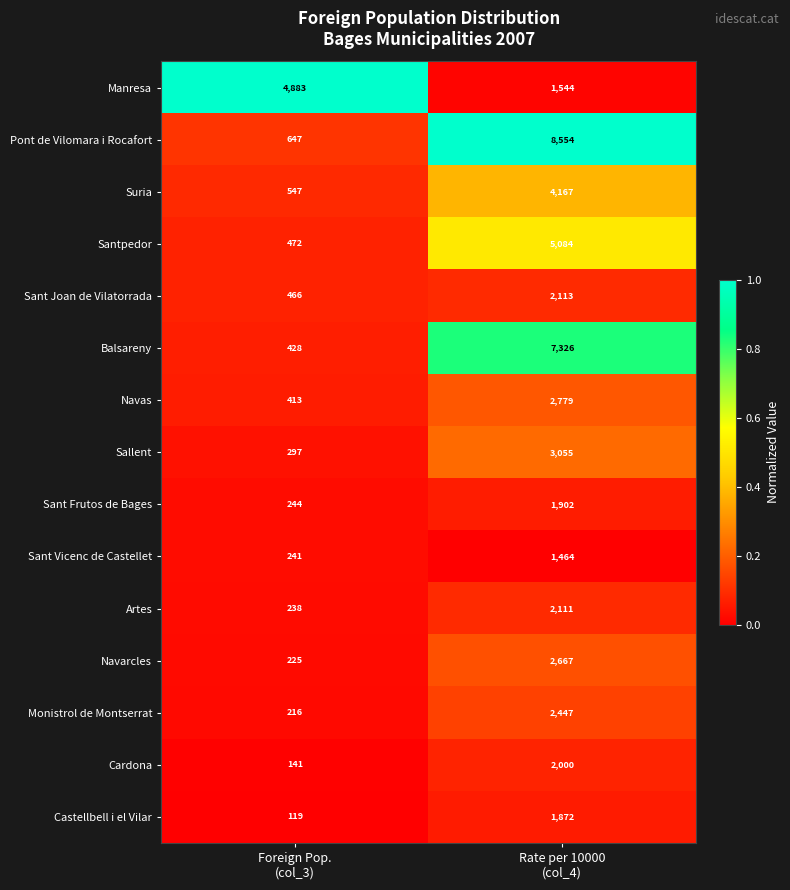

Which series has the largest range (max minus min)?

Pont de Vilomara i Rocafort